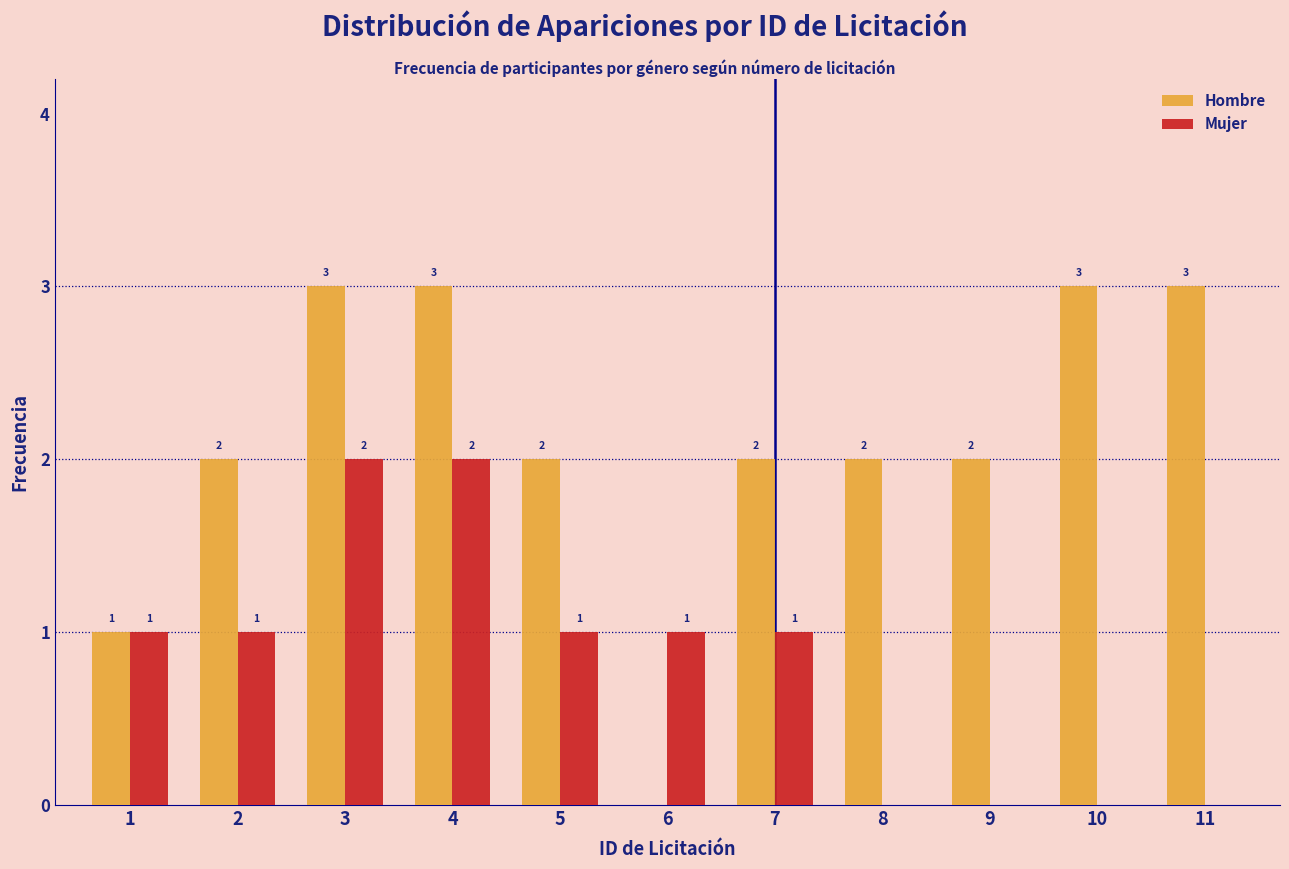

The value of Mujer at 4 is 2. True or false?

True